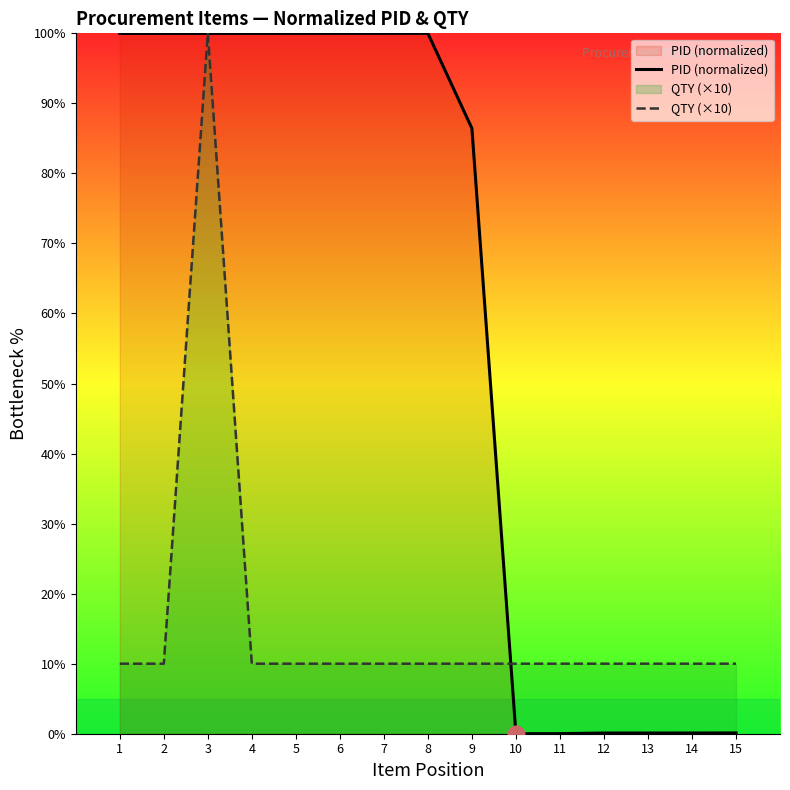

What is the approximate value of QTY (×10) at 14?

10.0